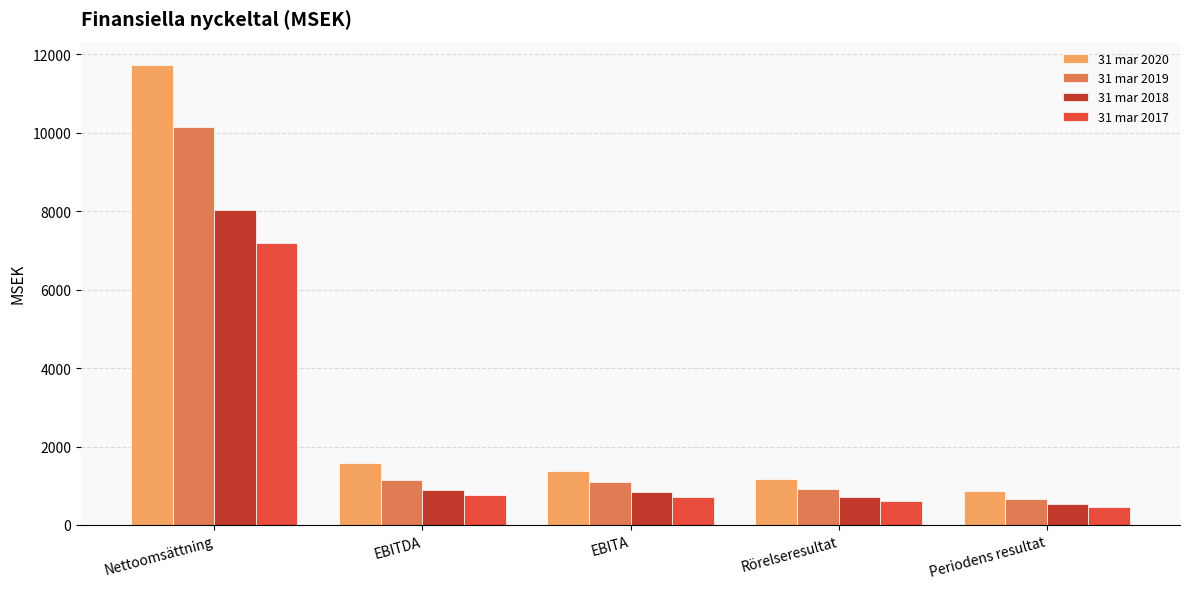

The 31 mar 2020 series shows 1391 at Periodens resultat. True or false?

False